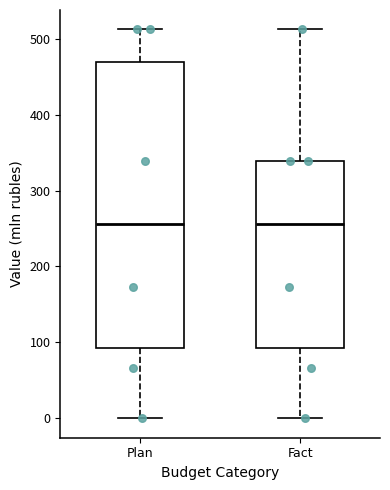

Reading left to right, transcribe this box plot: for each box, give where its median line is, the range the box spans, and where its two whiskers end, as read against the y-axis. The values are not printed on the chart, so give them approximately, as read against the axis.

Plan: median 260, box 90 to 470, whiskers 0 to 510
Fact: median 260, box 90 to 340, whiskers 0 to 510